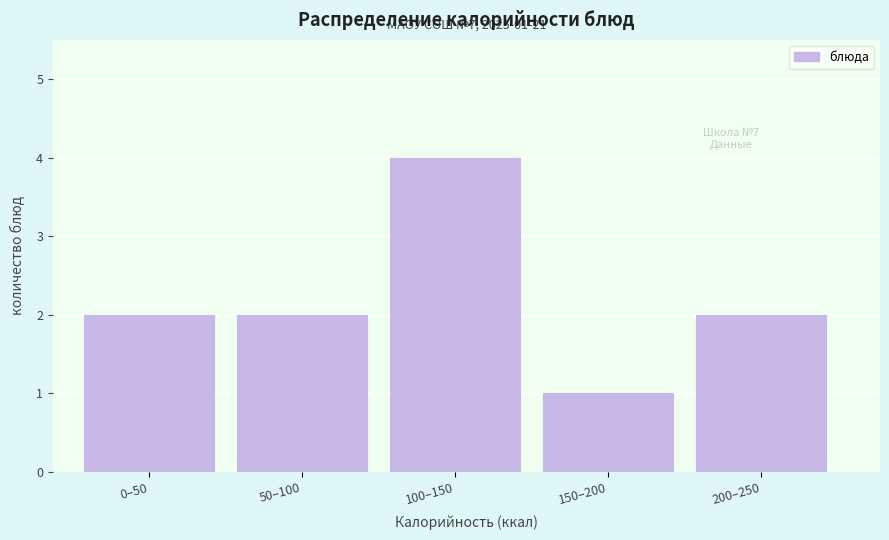

Reading left to right, transcribe all the data shown in this chart.

0–50=2	50–100=2	100–150=4	150–200=1	200–250=2